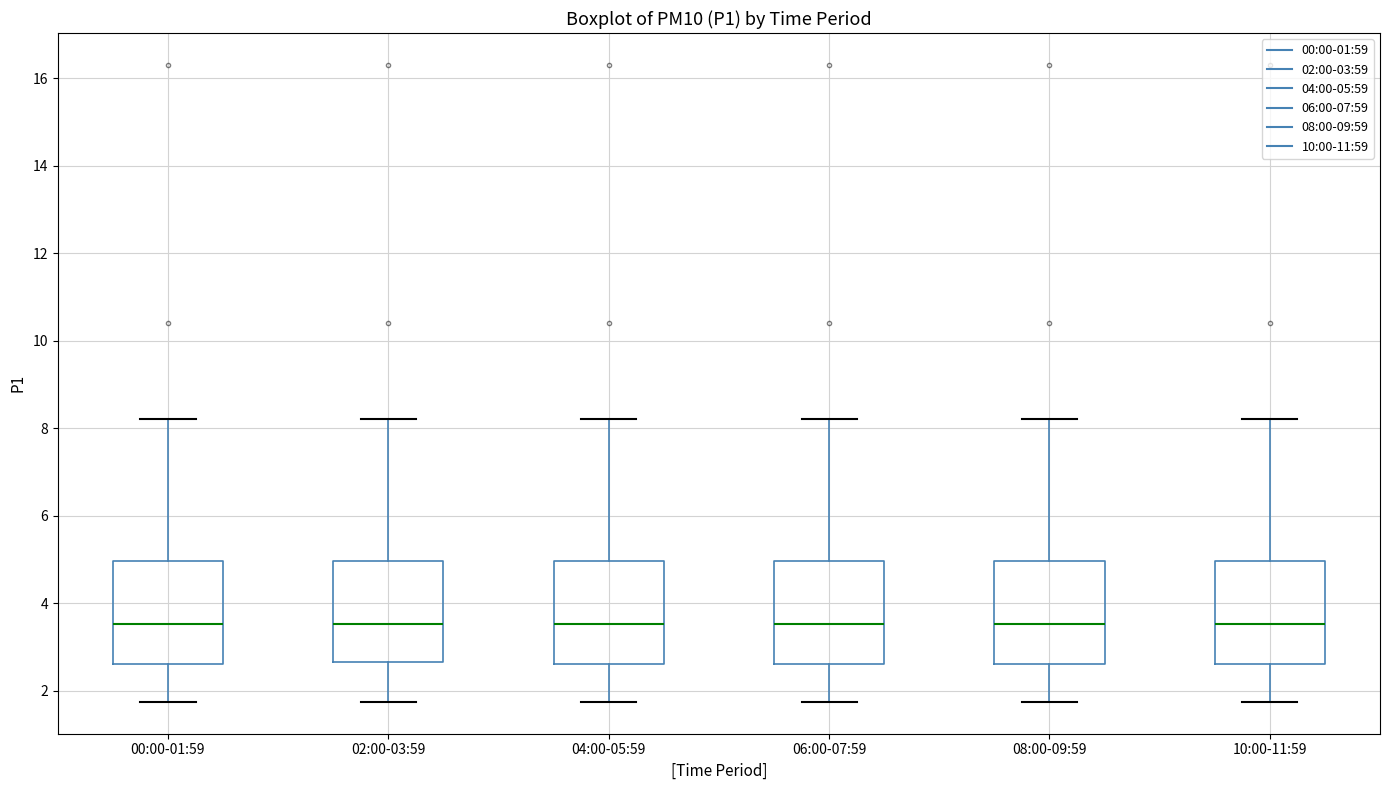

Where is the upper edge of the box for 02:00-03:59 on the y-axis? The values are not printed on the chart, so give them approximately, as read against the axis.

5.0